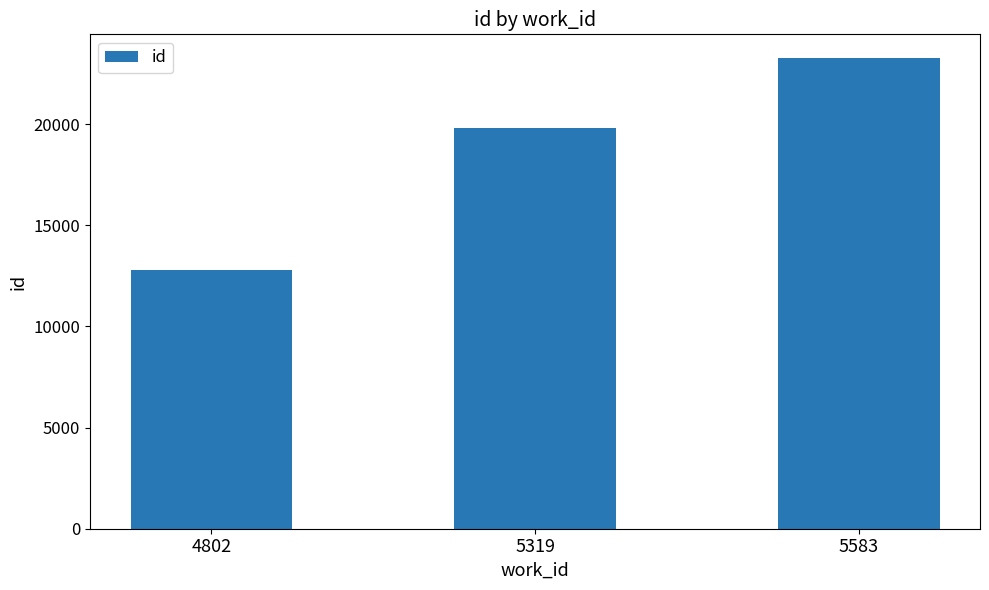

Which has a higher value, 4802 or 5319?

5319